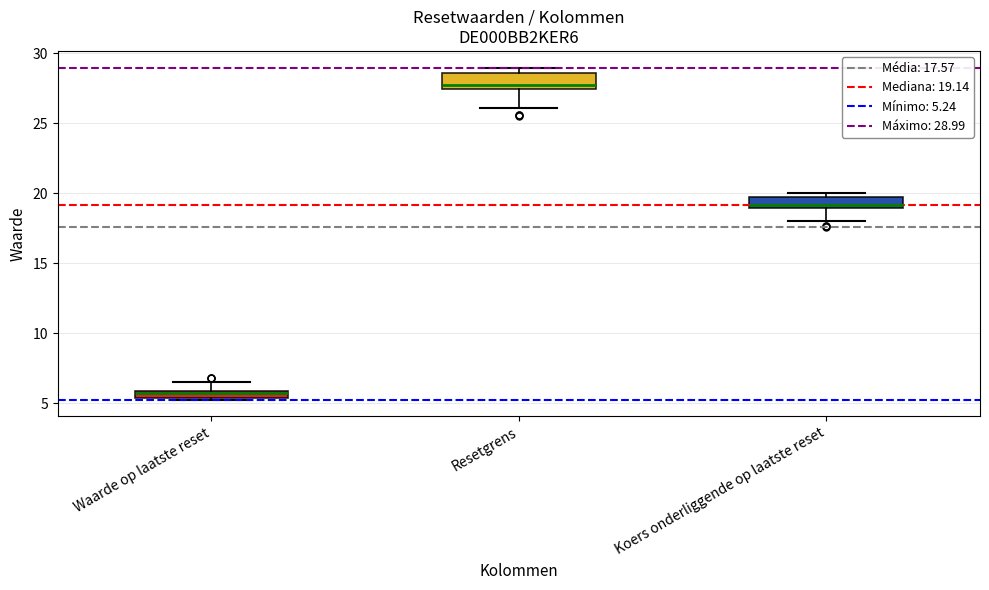

Where does the lower whisker of the box for Koers onderliggende op laatste reset end on the y-axis? The values are not printed on the chart, so give them approximately, as read against the axis.

18.0